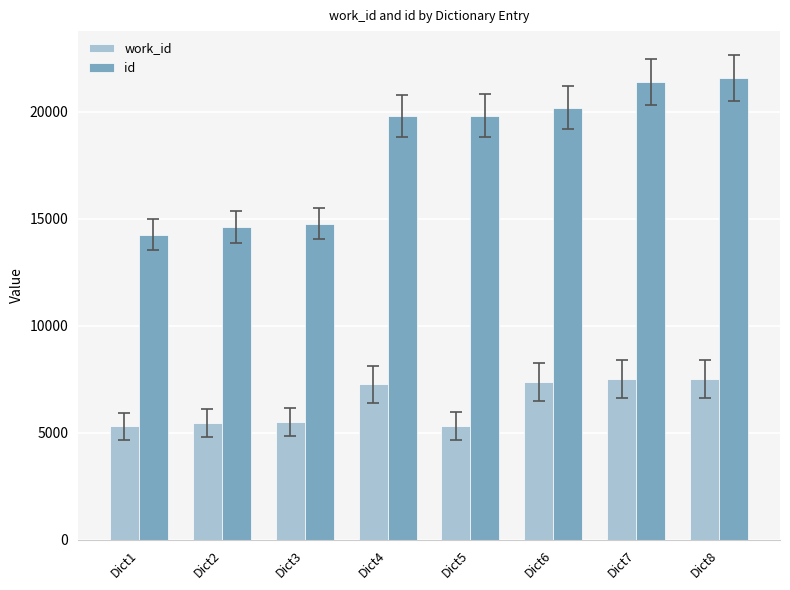

At Dict1, list the series in order from smallest to largest.

work_id, id